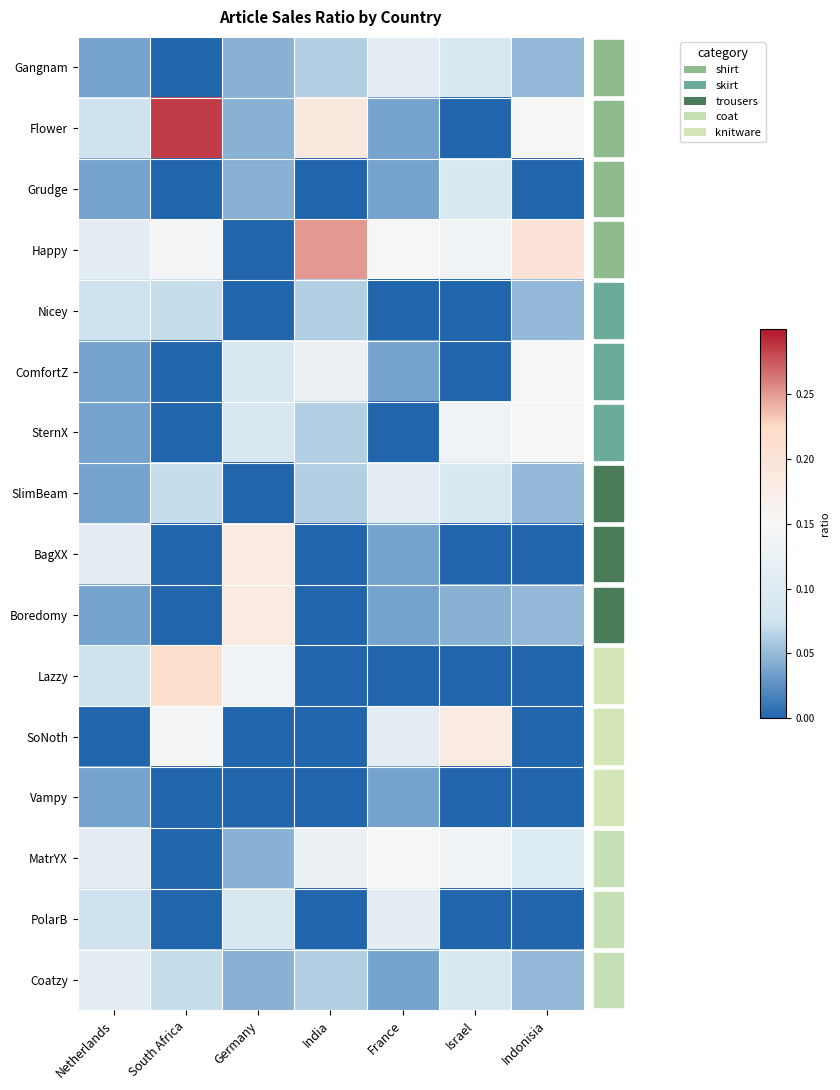

At which category is the sum across all series the highest?

South Africa